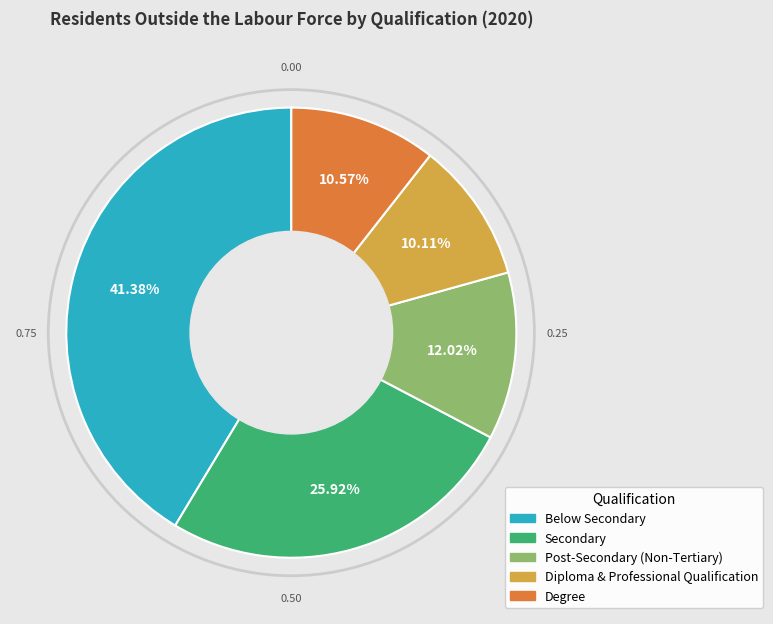

Is it true that Post-Secondary (Non-Tertiary) is 20% of the pie?

False